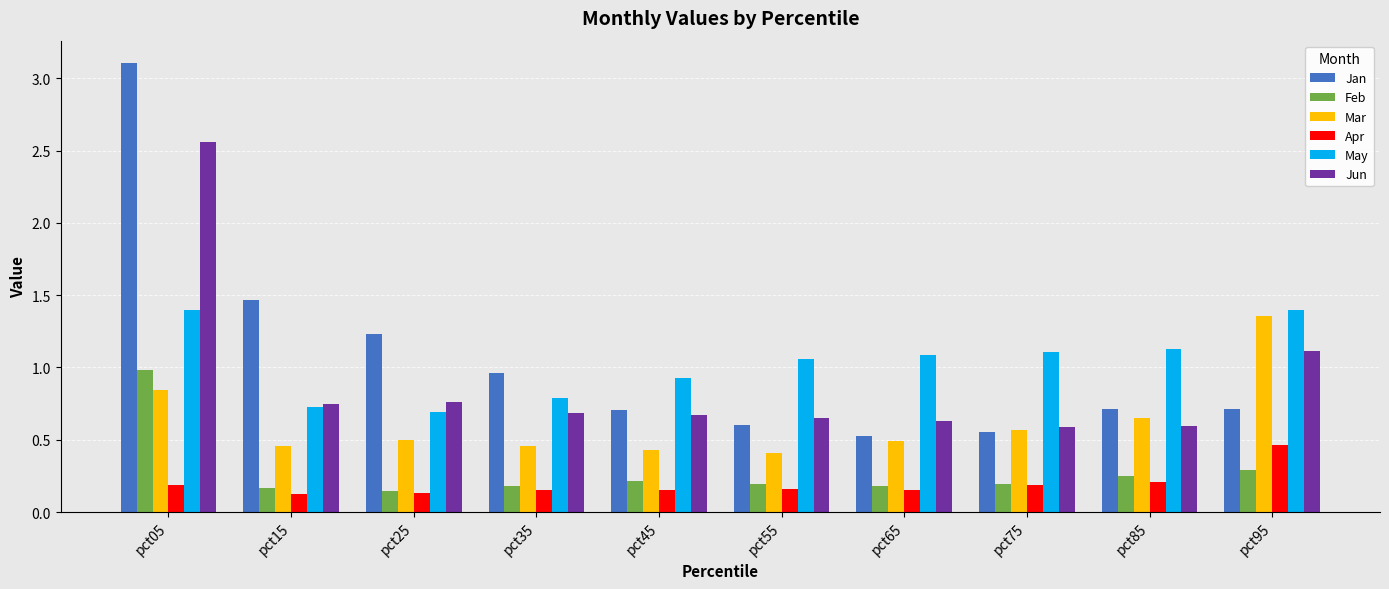

Read the Feb value at pct95.

0.3